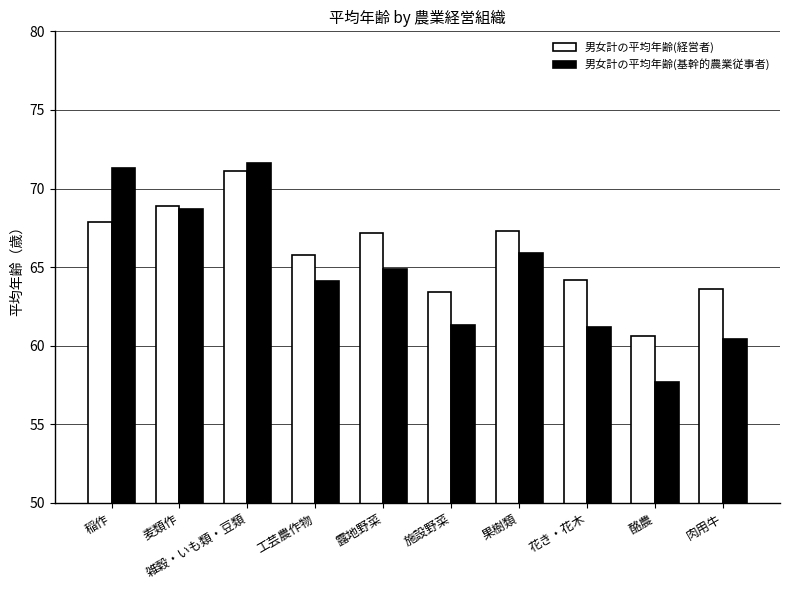

Count the number of categories in the chart.

10